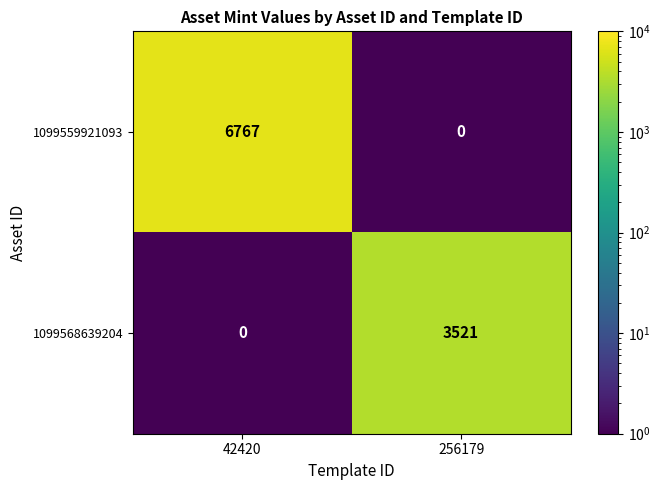

At which category does the chart reach its peak across all series?

42420